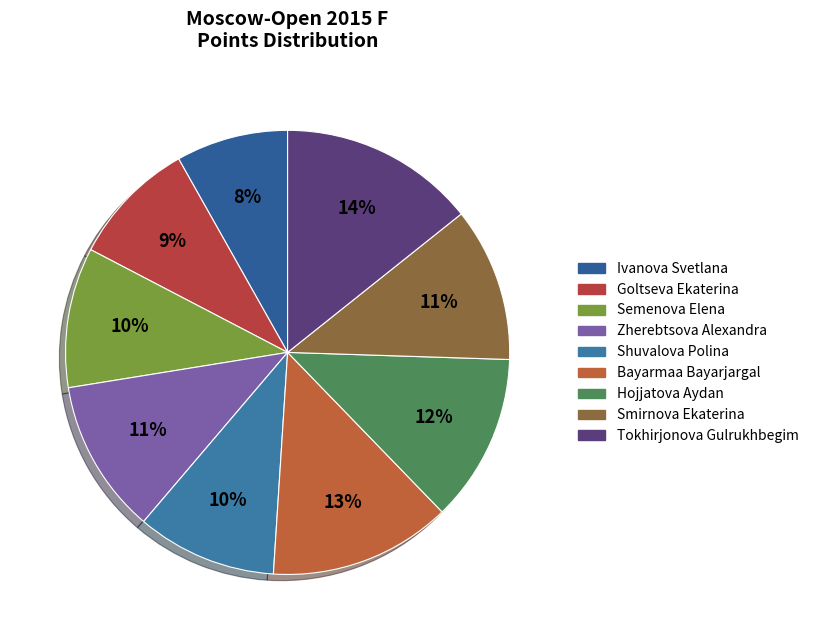

Does Semenova Elena account for over 50% of the chart?

No